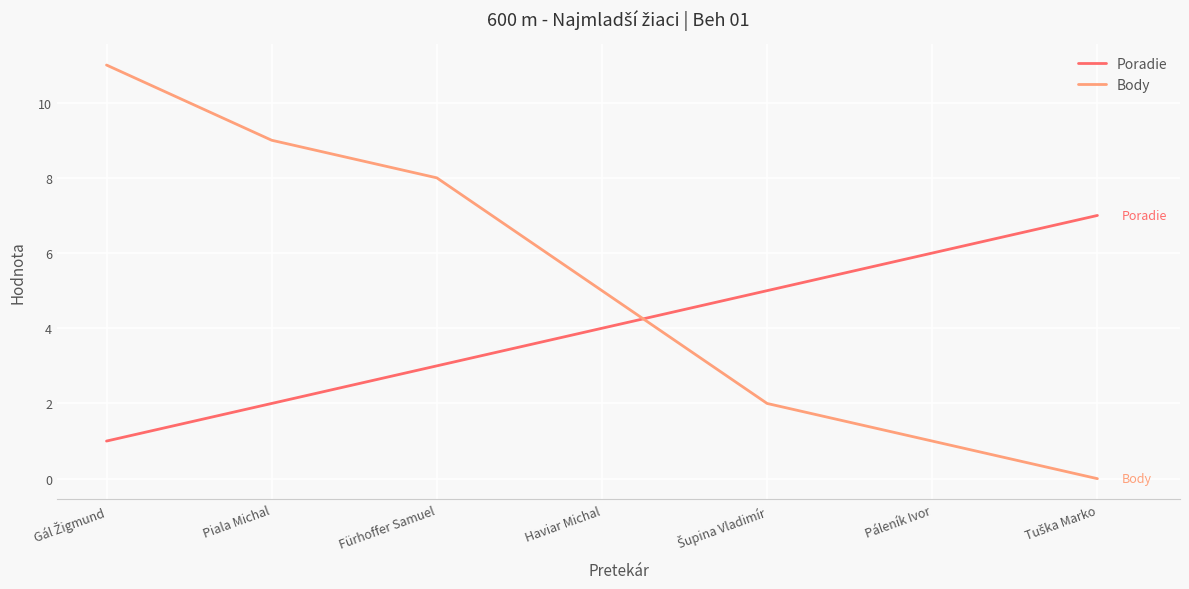

Where is Poradie nearest to the value 4?

Haviar Michal